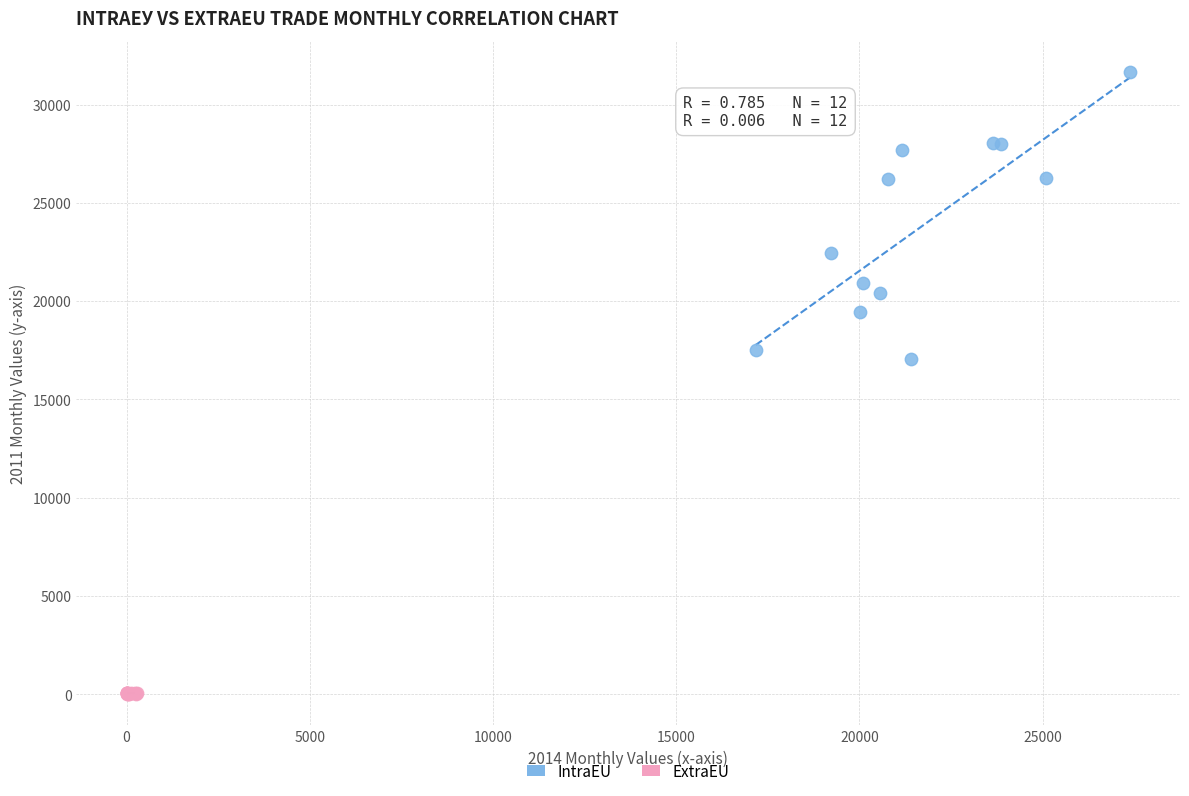

Which series contains the highest Y value?

IntraEU